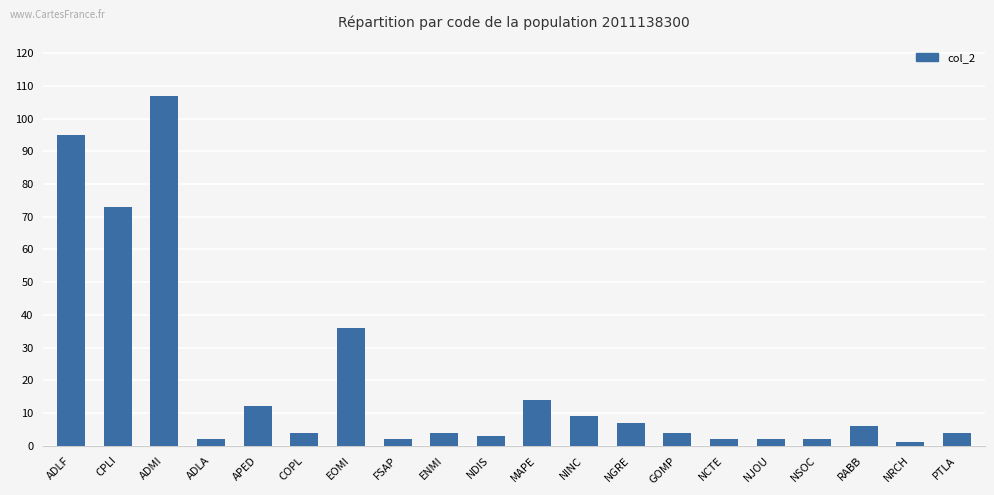

What is the change in value from CPLI to NSOC?

-71